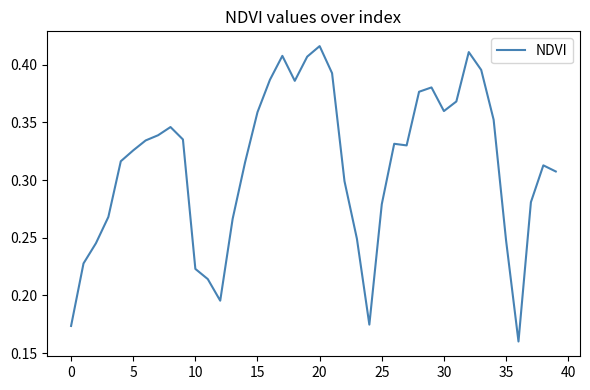

What is the label of the 39th point from the left?

38